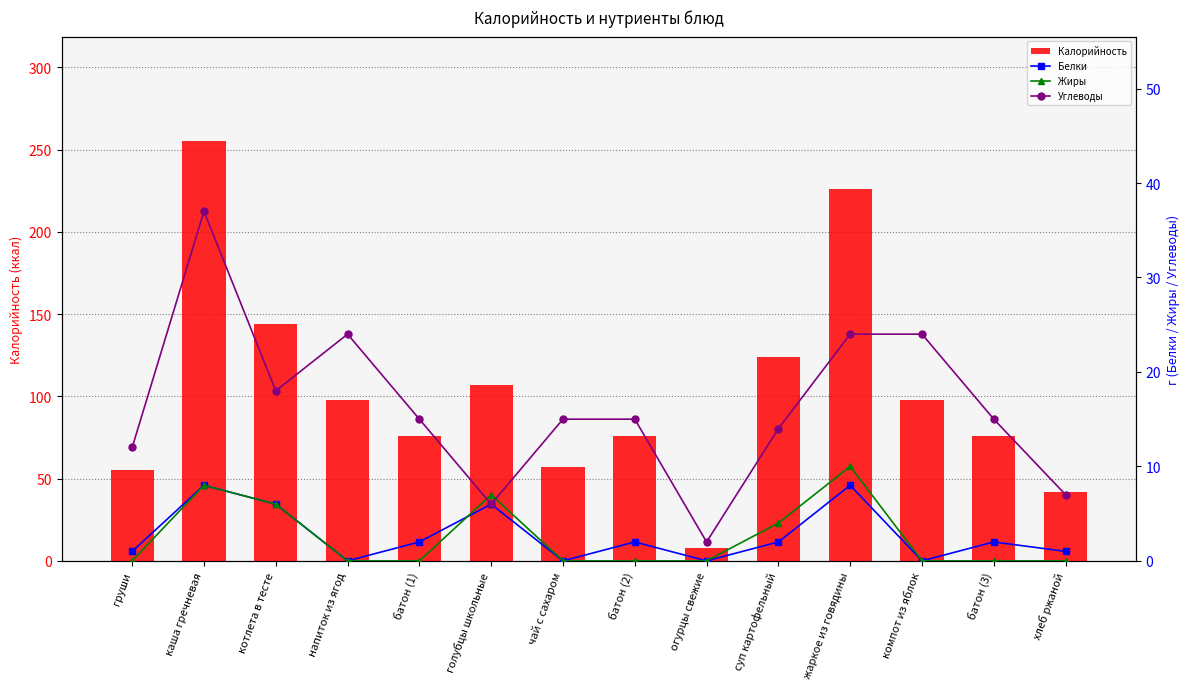

How many values in the Калорийность series are below 98?

7